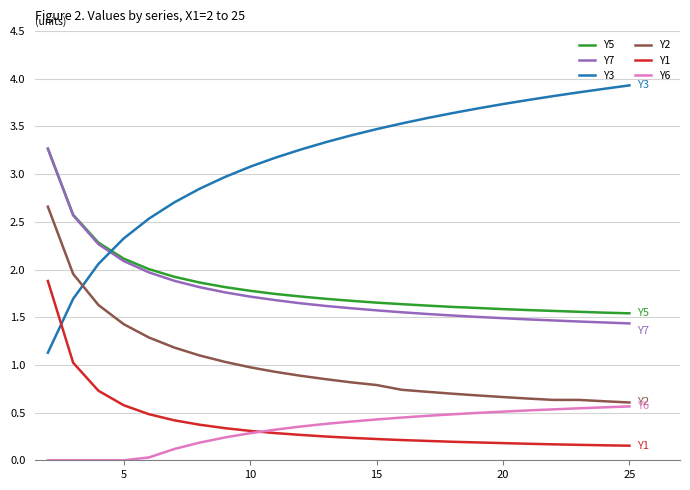

Does the chart have visible grid lines?

Yes